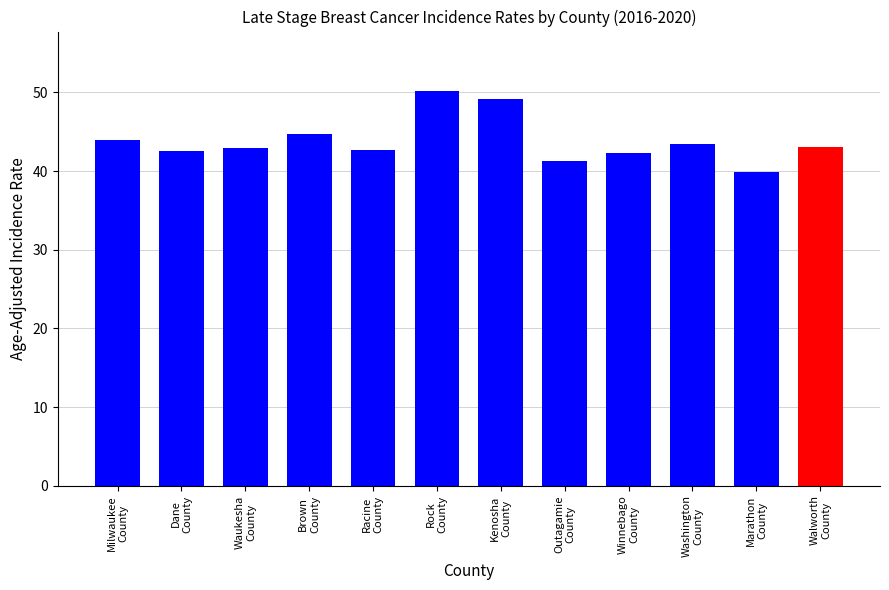

What is the value of the 1st bar from the left?

44.0